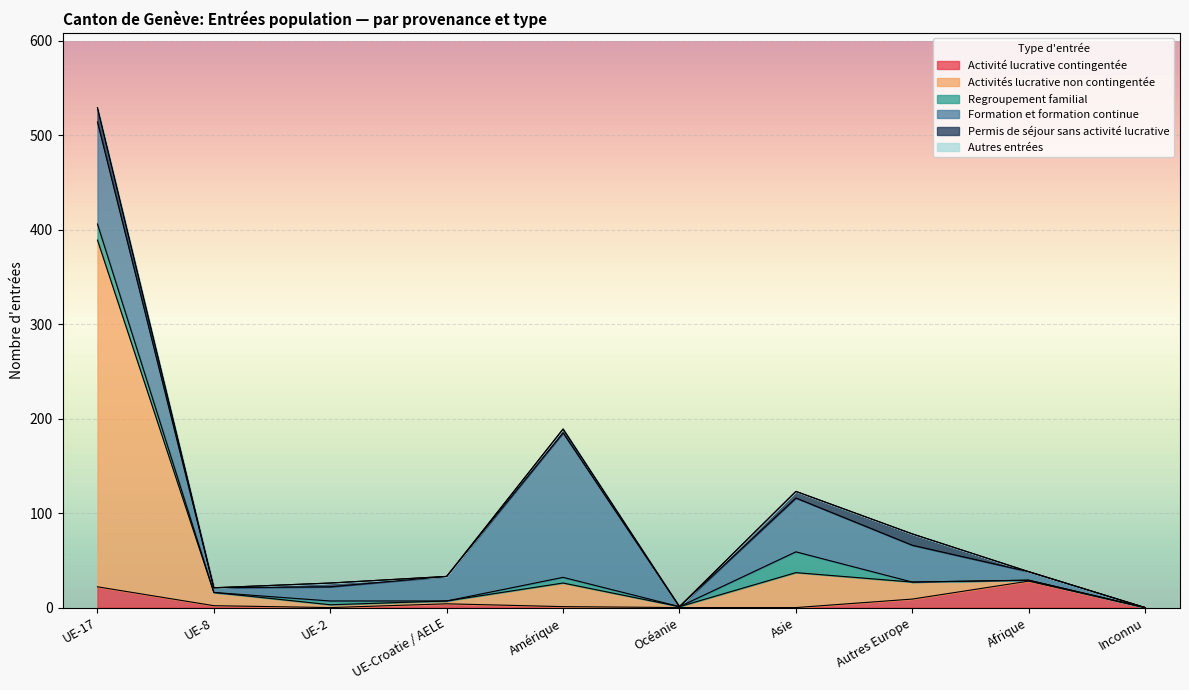

What is the label of the 3rd point from the right?

Autres Europe